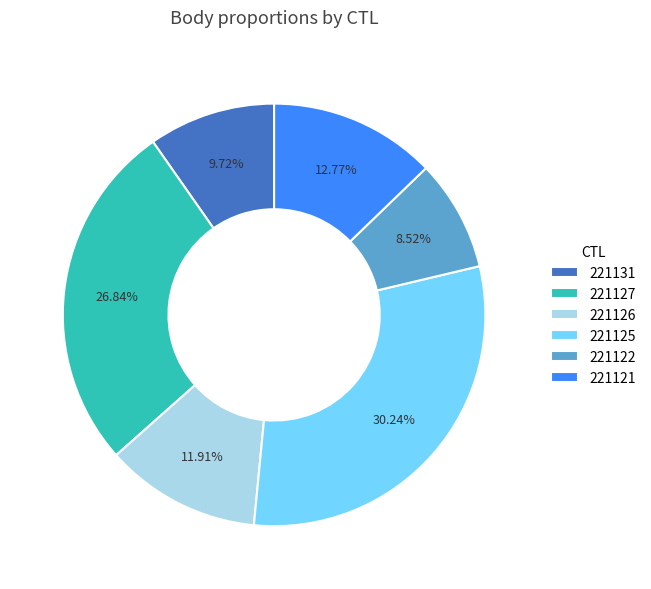

Which slice is the largest?

221125